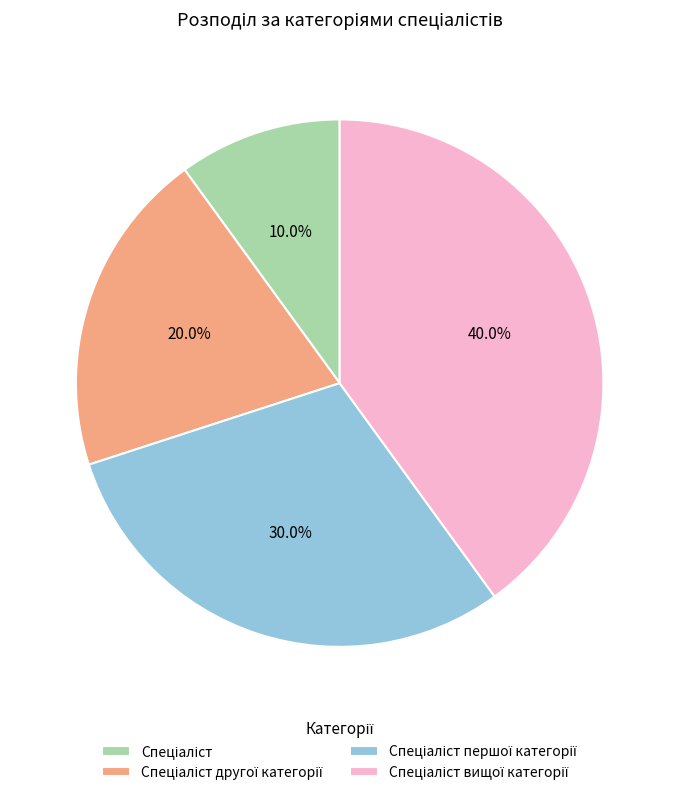

Does any single category account for the majority?

No